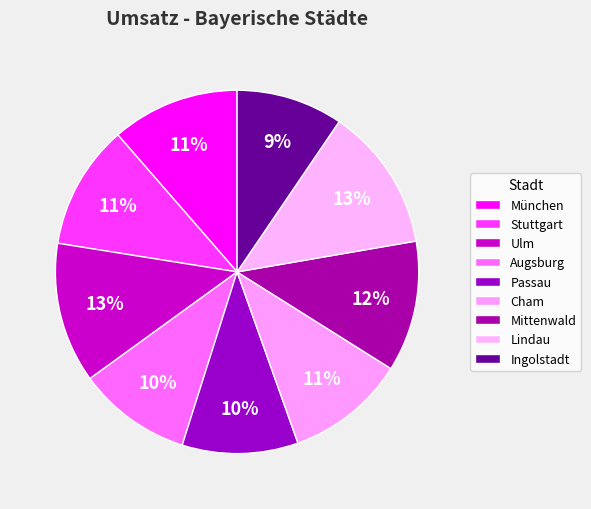

What percentage is the Ingolstadt slice, to the nearest percent?

9%